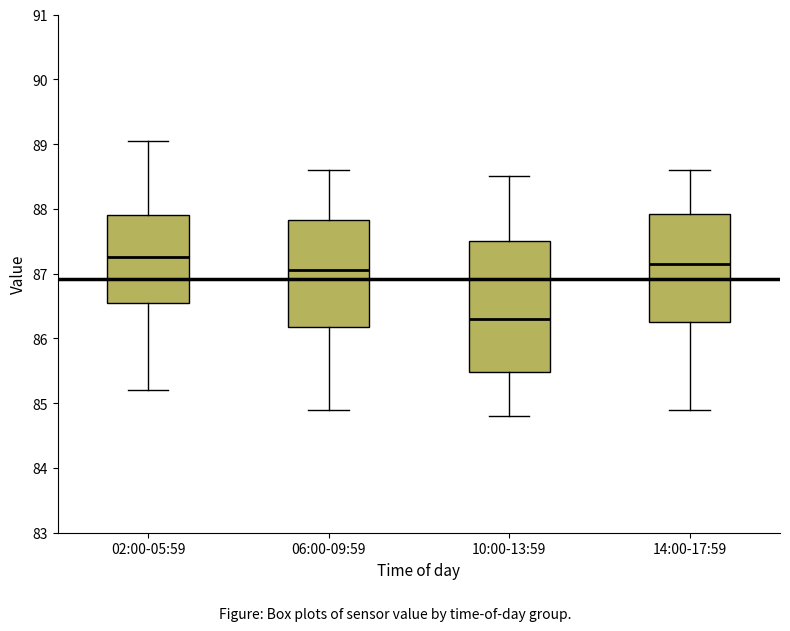

Reading left to right, read every box against the y-axis: the position of its median line, the range the box covers, and the ends of its whiskers. The values are not printed on the chart, so give them approximately, as read against the axis.

02:00-05:59: median 87.3, box 86.5 to 87.9, whiskers 85.2 to 89.0
06:00-09:59: median 87.1, box 86.2 to 87.8, whiskers 84.9 to 88.6
10:00-13:59: median 86.3, box 85.5 to 87.5, whiskers 84.8 to 88.5
14:00-17:59: median 87.2, box 86.3 to 87.9, whiskers 84.9 to 88.6